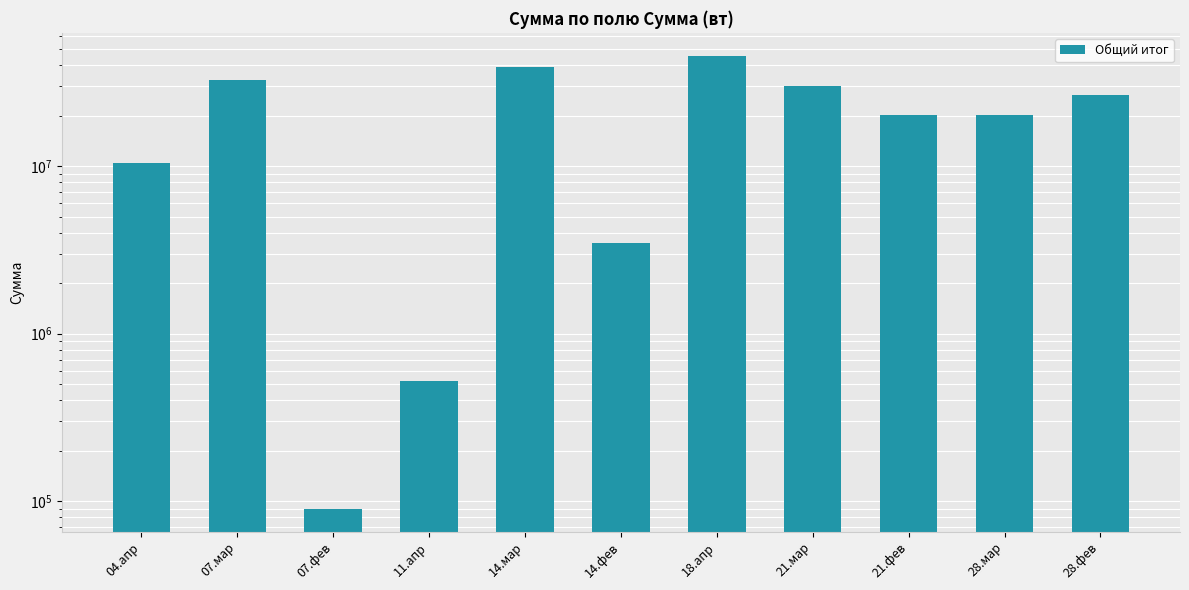

Reading right to left, extract all data points from this chart.

28.фев=26457570.3	28.мар=20236042.8	21.фев=20096266.5	21.мар=30094290.1	18.апр=45765432.0	14.фев=3456788.0	14.мар=39180177.8	11.апр=519548.1	07.фев=89809.0	07.мар=32818874.0	04.апр=10377795.4